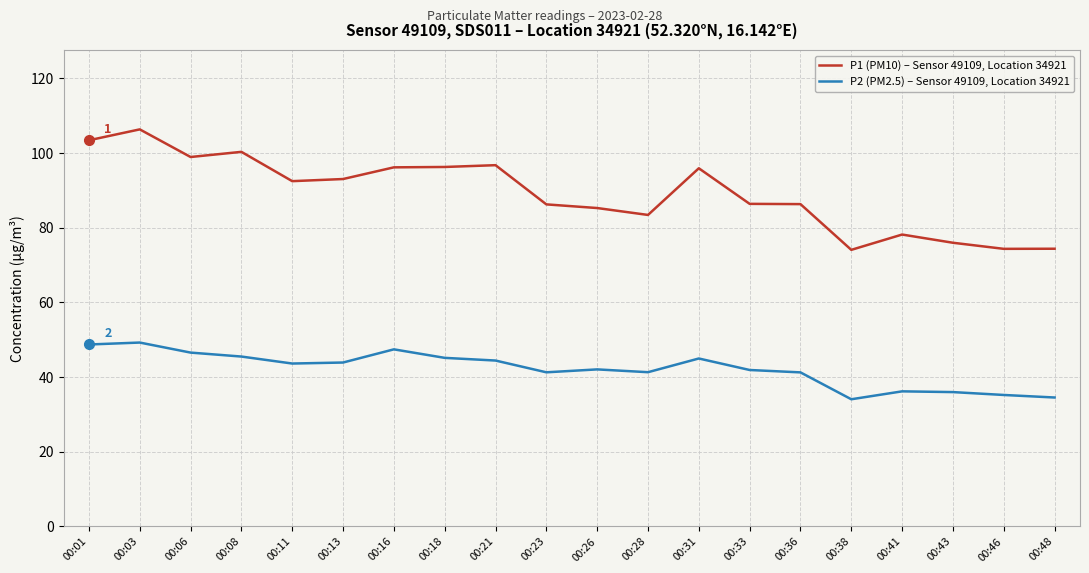

What is the total value across all series at 00:46?

109.6